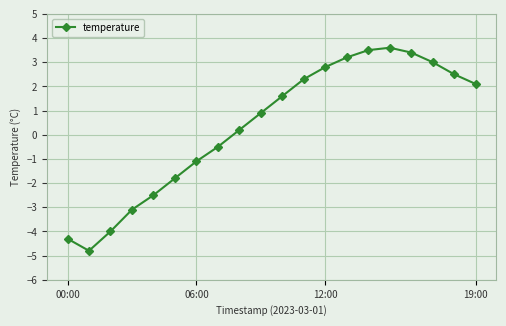

How many positive values are there?

12